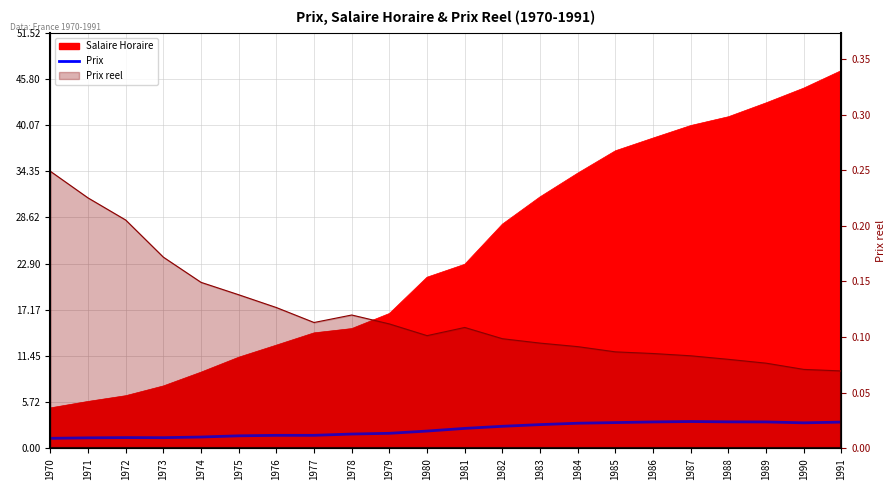

Which label corresponds to the smallest value in the chart?

1970